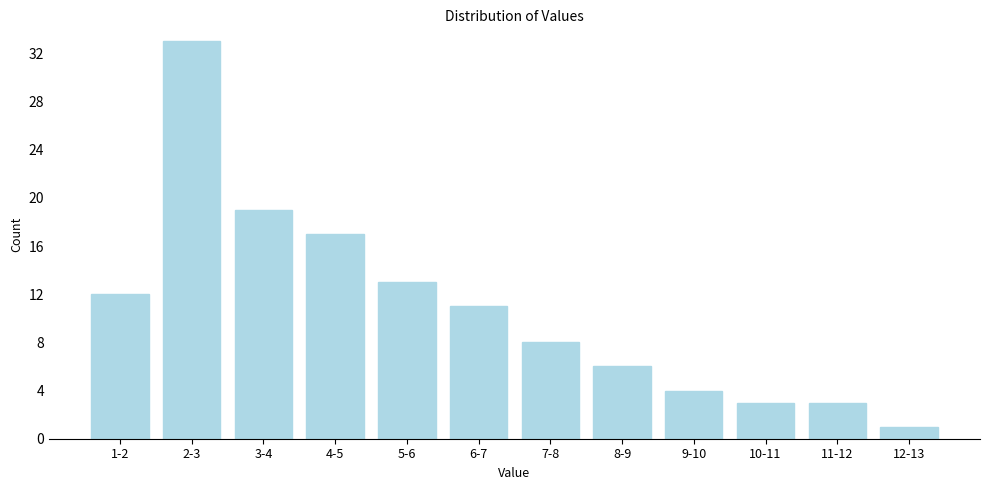

Reading left to right, list all the values displayed in this chart.

1-2=12	2-3=33	3-4=19	4-5=17	5-6=13	6-7=11	7-8=8	8-9=6	9-10=4	10-11=3	11-12=3	12-13=1